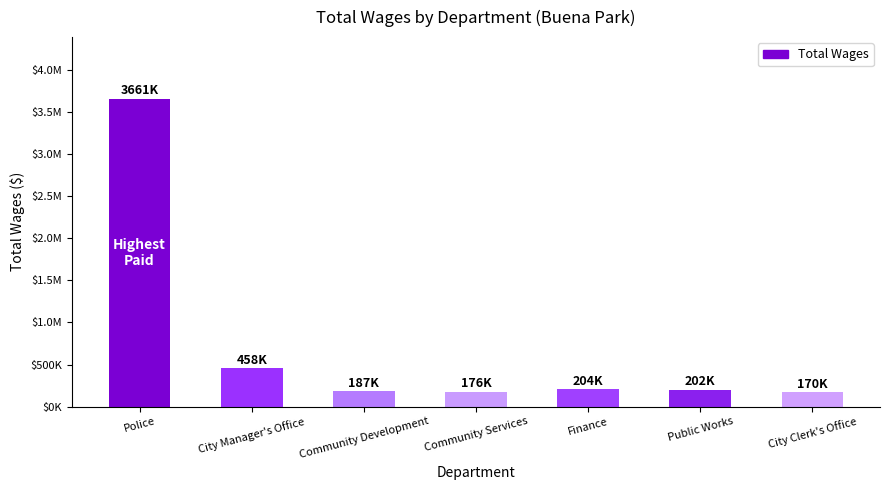

What is the difference between the values at City Manager's Office and City Clerk's Office?

288219